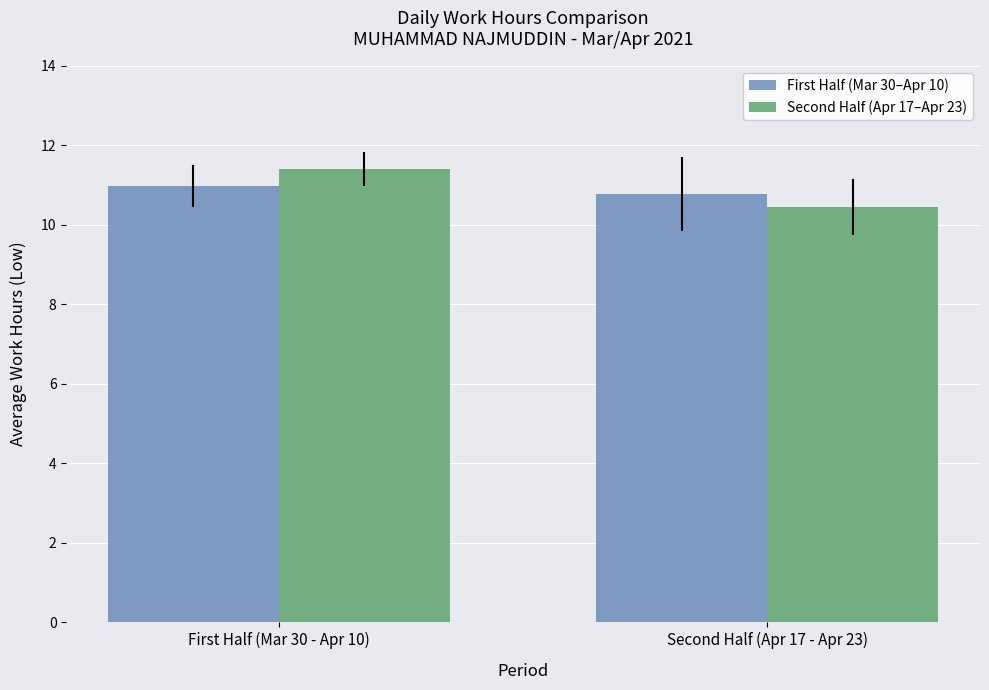

Is the value of First Half (Mar 30–Apr 10) at Second Half (Apr 17 - Apr 23) greater than the value of Second Half (Apr 17–Apr 23) at Second Half (Apr 17 - Apr 23)?

Yes